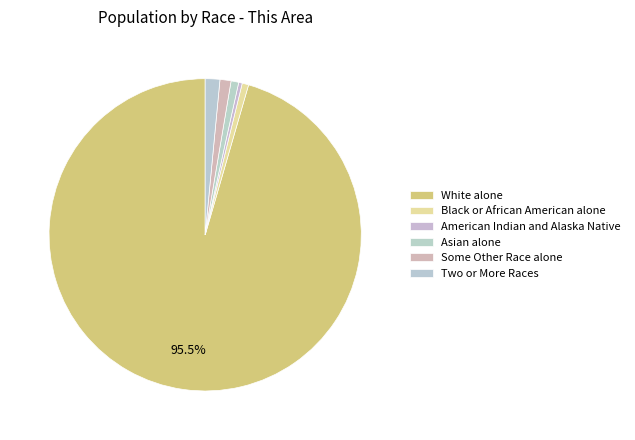

To the nearest percent, what is the difference between the largest and smallest slice percentages?

95%